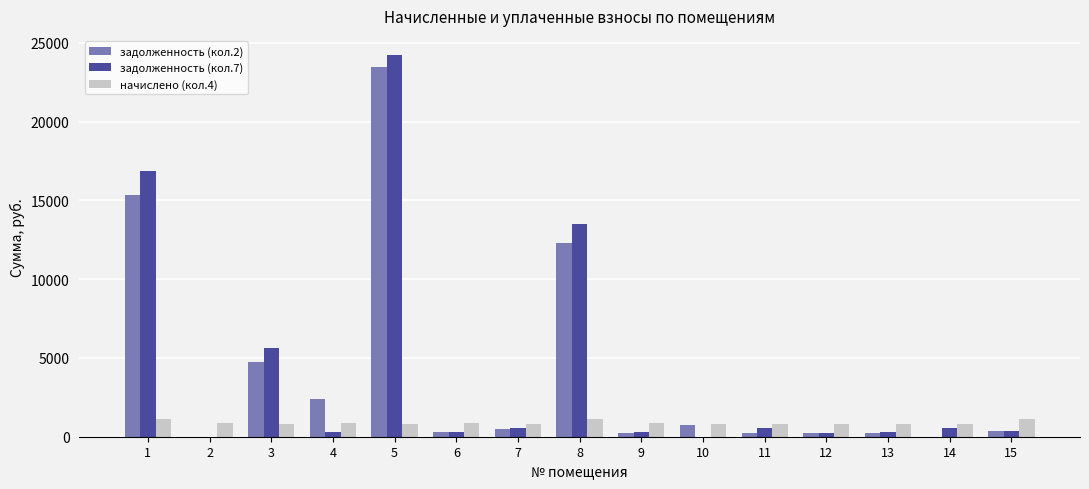

What is the approximate value of задолженность (кол.7) at 12?

261.3